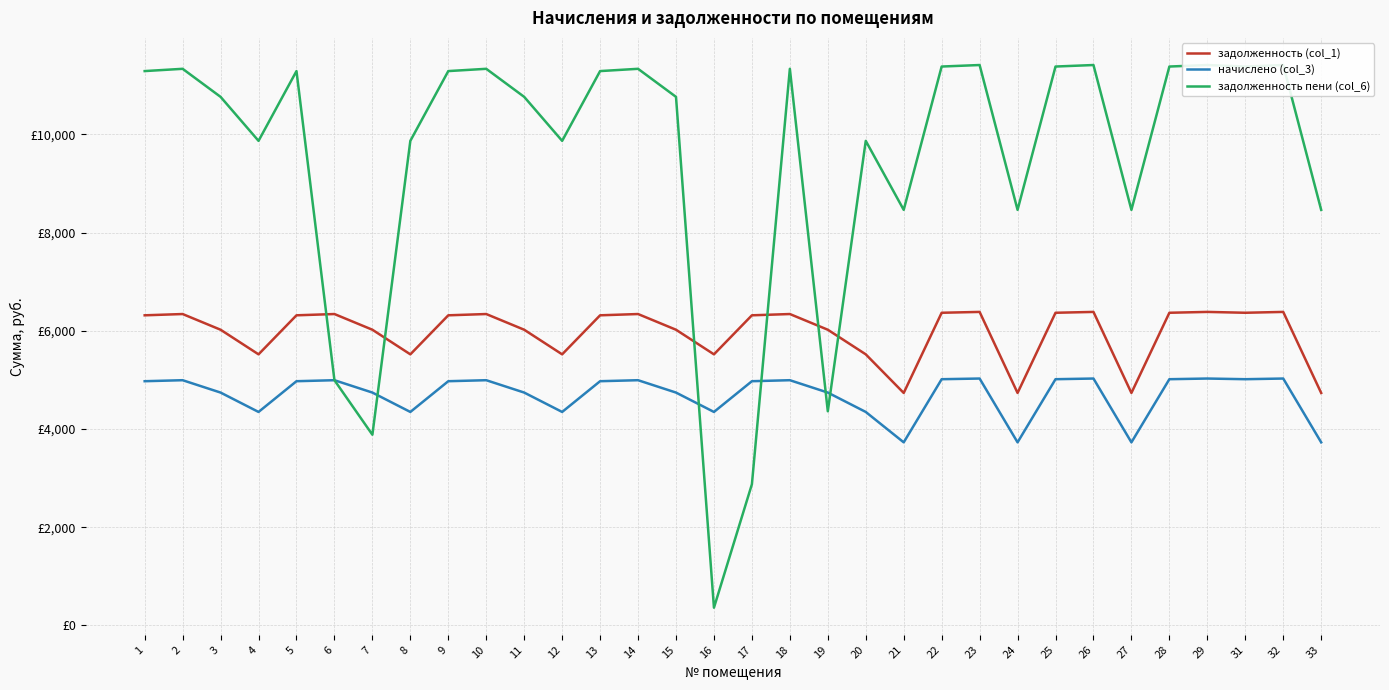

Where does the начислено (col_3) series first go above 4973?

1